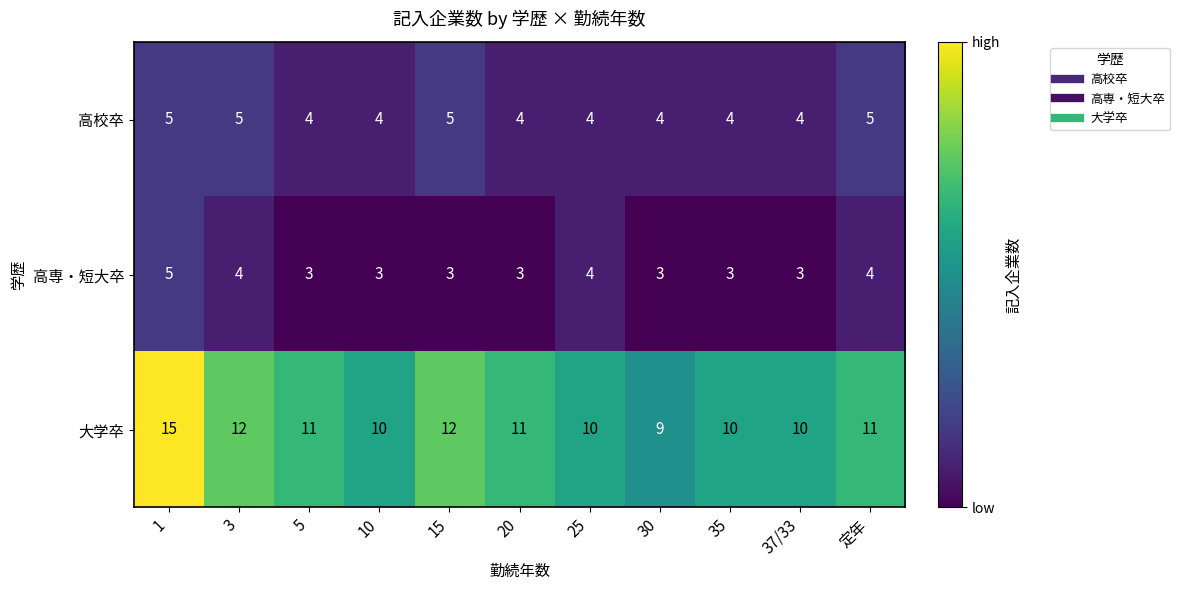

Rank the series at 3 from lowest to highest value.

高専・短大卒, 高校卒, 大学卒